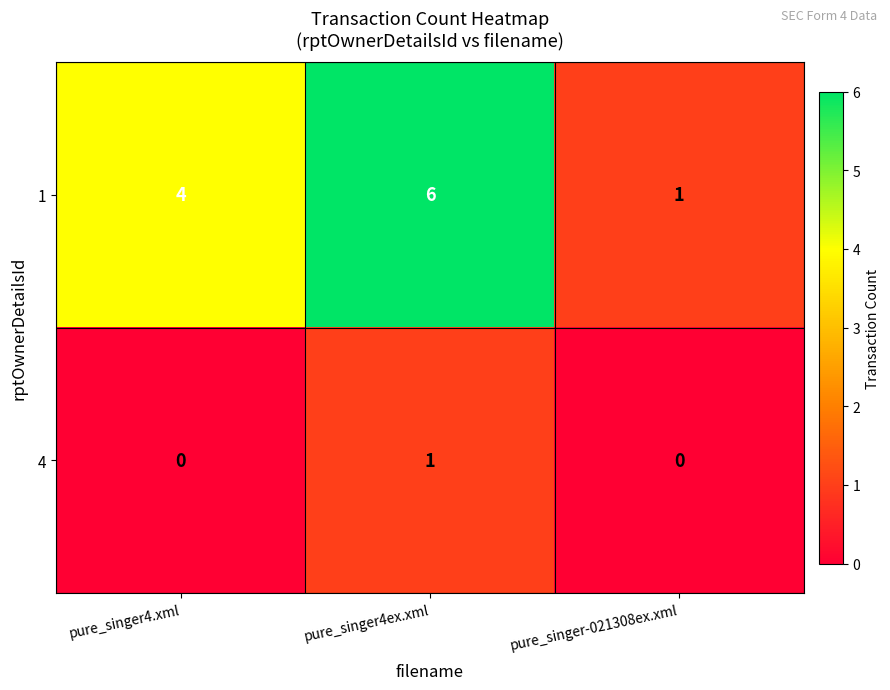

Reading left to right, extract all data points from this chart.

1: 4	6	1
4: 0	1	0